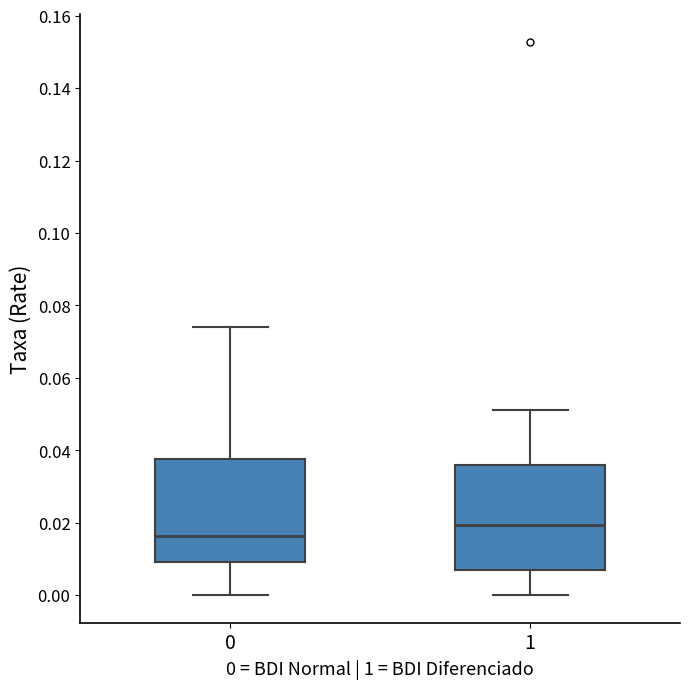

Reading left to right, transcribe this box plot: for each box, give where its median line is, the range the box spans, and where its two whiskers end, as read against the y-axis. The values are not printed on the chart, so give them approximately, as read against the axis.

0: median 0.016, box 0.010 to 0.038, whiskers 0.000 to 0.074
1: median 0.020, box 0.008 to 0.036, whiskers 0.000 to 0.052